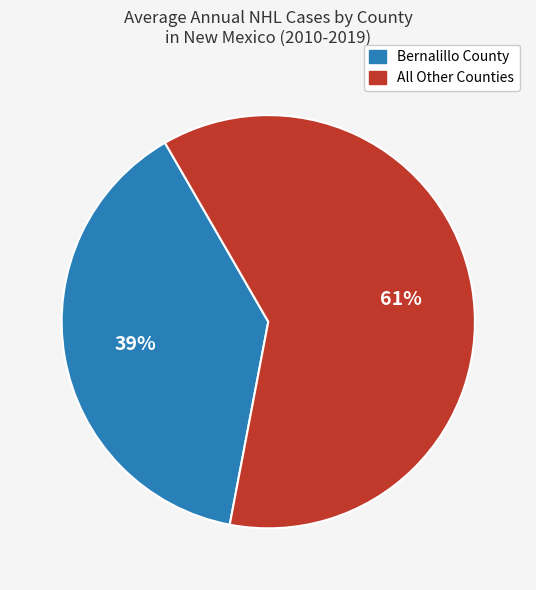

Is there any slice that represents more than half of the pie?

Yes